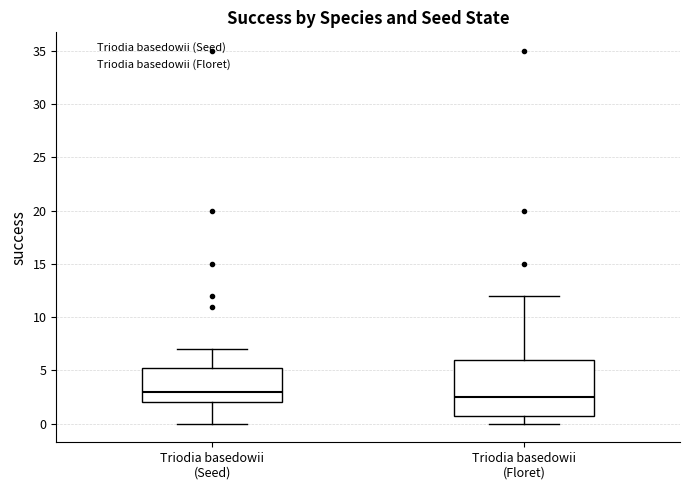

Comparing the boxes themselves (not the whiskers), which one is the tallest?

Triodia basedowii (Floret)